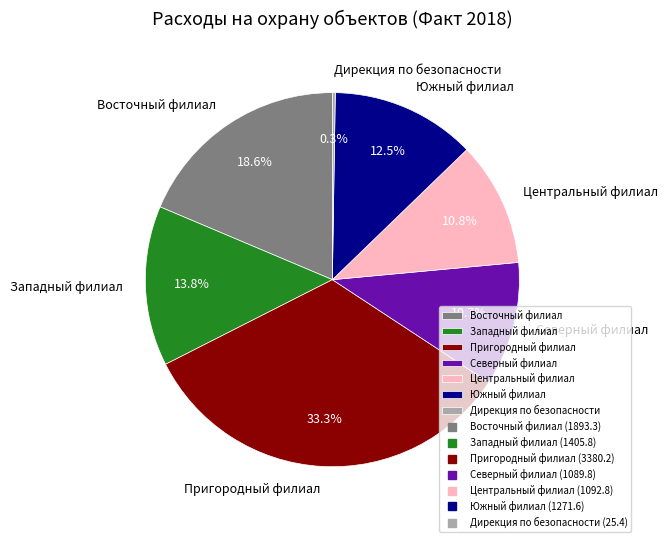

How much of the chart is everything except Пригородный филиал?

66.7%